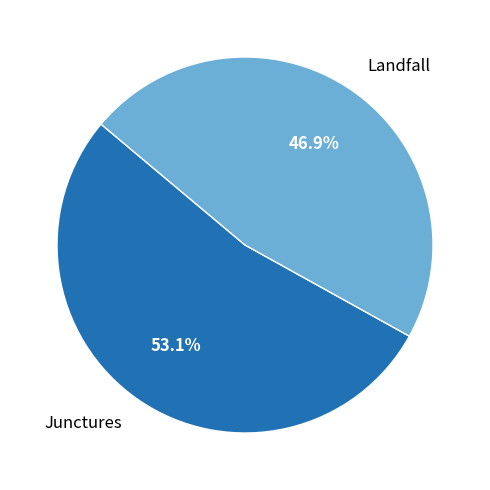

True or false: Junctures accounts for 53% of the total.

True